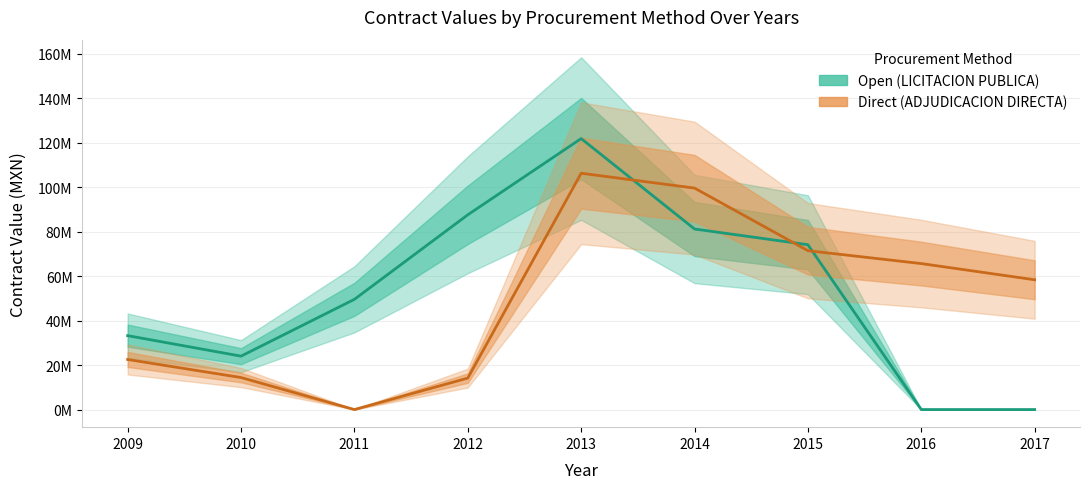

Rank the series at 2016 from lowest to highest value.

Open (LICITACION PUBLICA), Direct (ADJUDICACION DIRECTA)